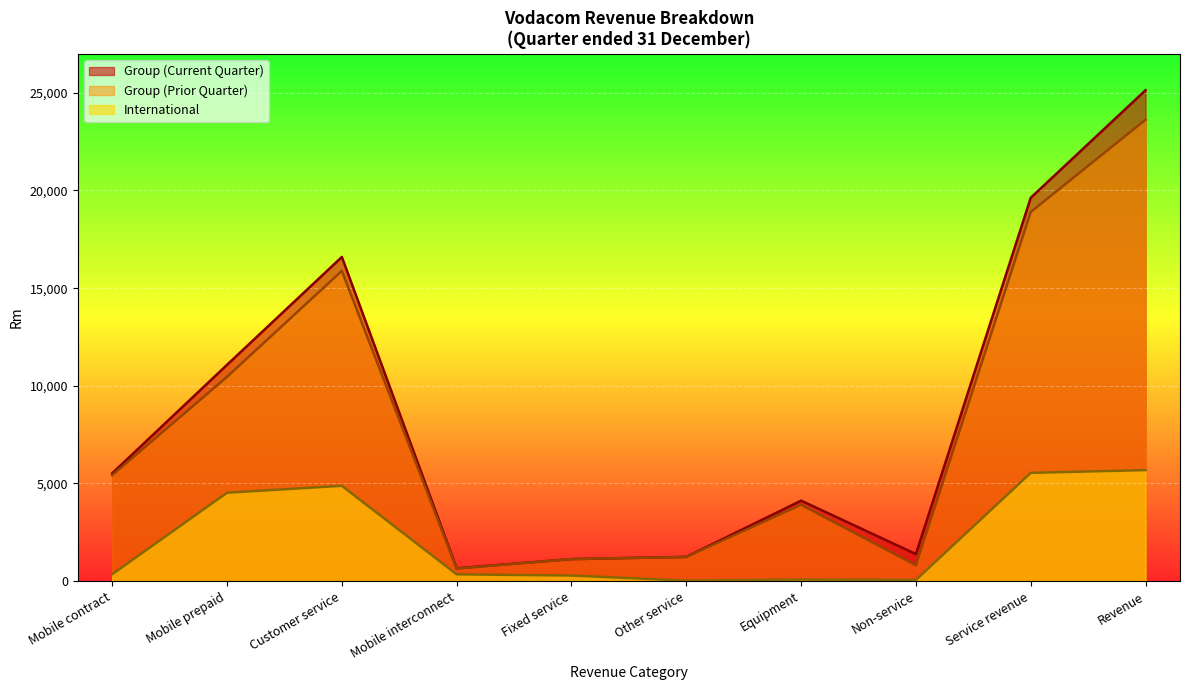

Does the chart display data point markers on the line(s)?

No